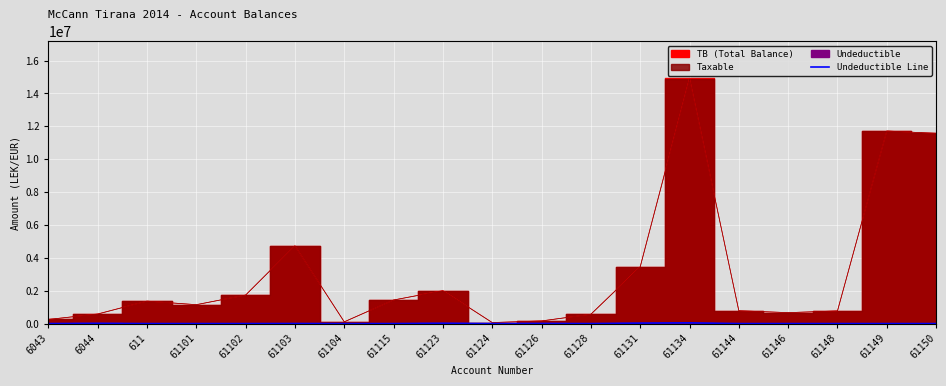

The value of Undeductible Line at 6043 is 0. True or false?

True